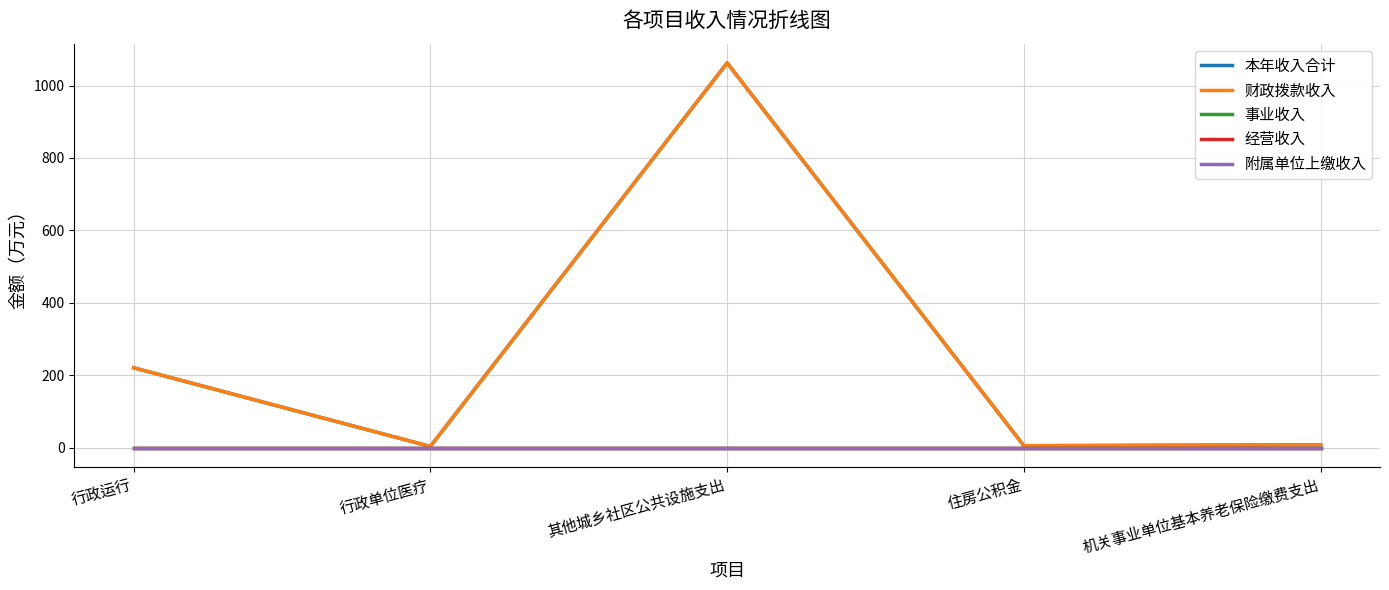

Which series has the largest range (max minus min)?

本年收入合计